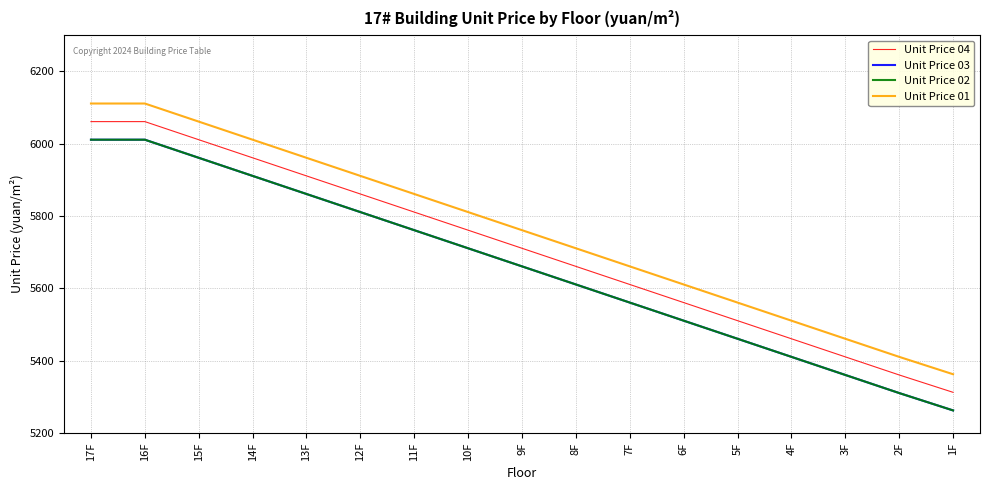

Is this an area chart (filled region under the line)?

No